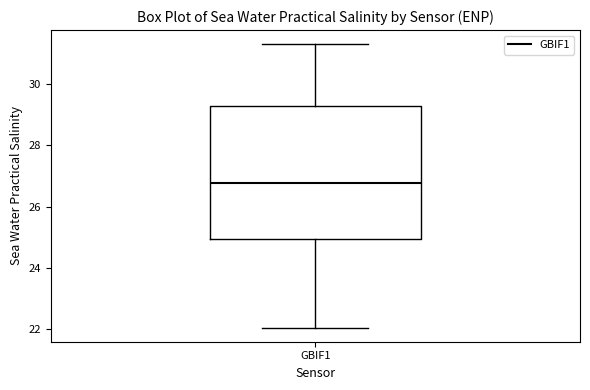

Transcribe this box plot: give where the median line is, the range the box spans, and where the two whiskers end, as read against the y-axis. The values are not printed on the chart, so give them approximately, as read against the axis.

median 26.8, box 25.0 to 29.2, whiskers 22.0 to 31.2